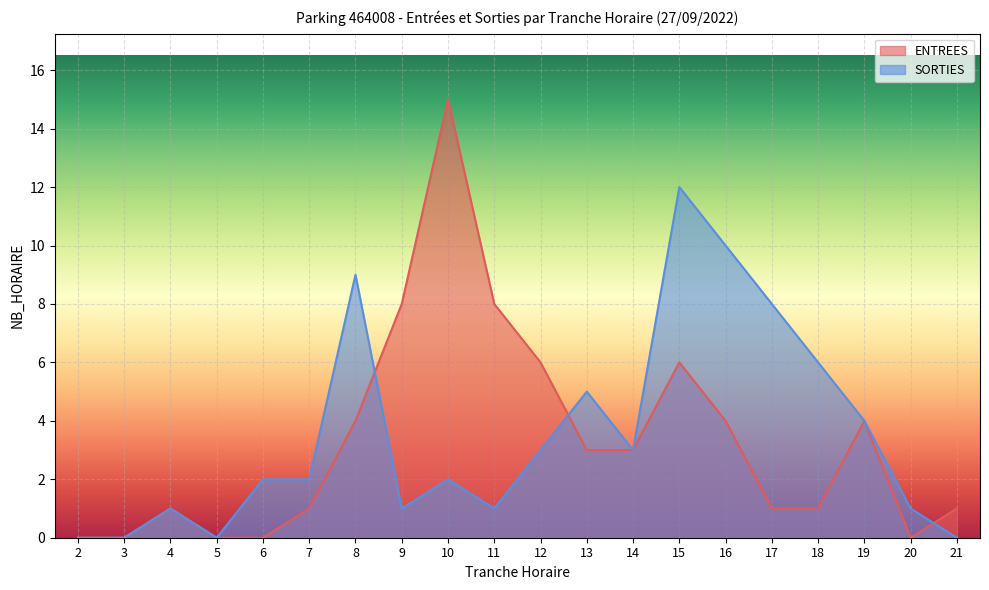

Between 16 and 18, which series saw the biggest shift?

SORTIES